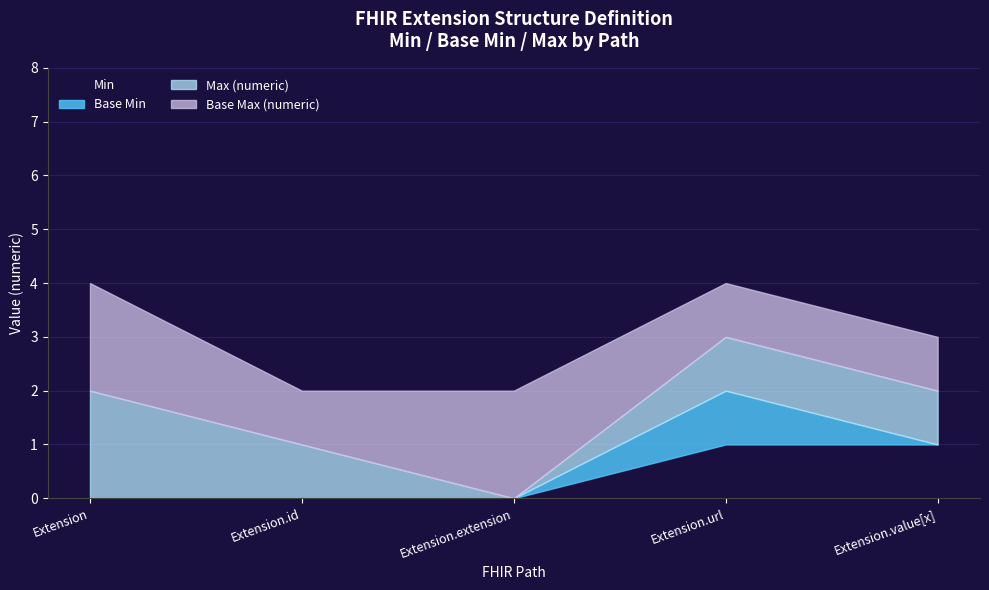

The Min series shows 1 at Extension.value[x]. True or false?

True